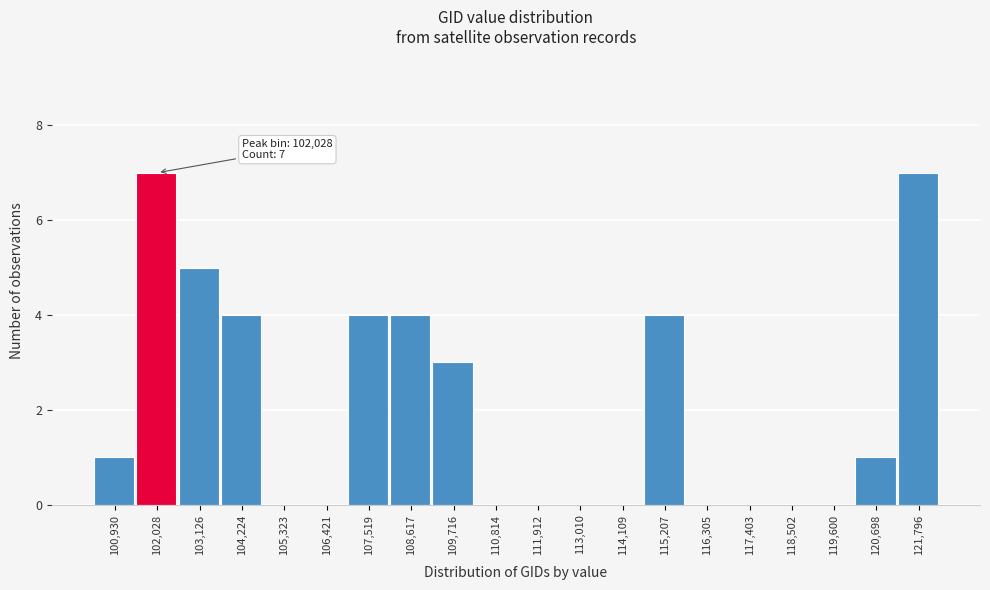

Reading left to right, extract all data points from this chart.

100,930=1	102,028=7	103,126=5	104,224=4	105,323=0	106,421=0	107,519=4	108,617=4	109,716=3	110,814=0	111,912=0	113,010=0	114,109=0	115,207=4	116,305=0	117,403=0	118,502=0	119,600=0	120,698=1	121,796=7